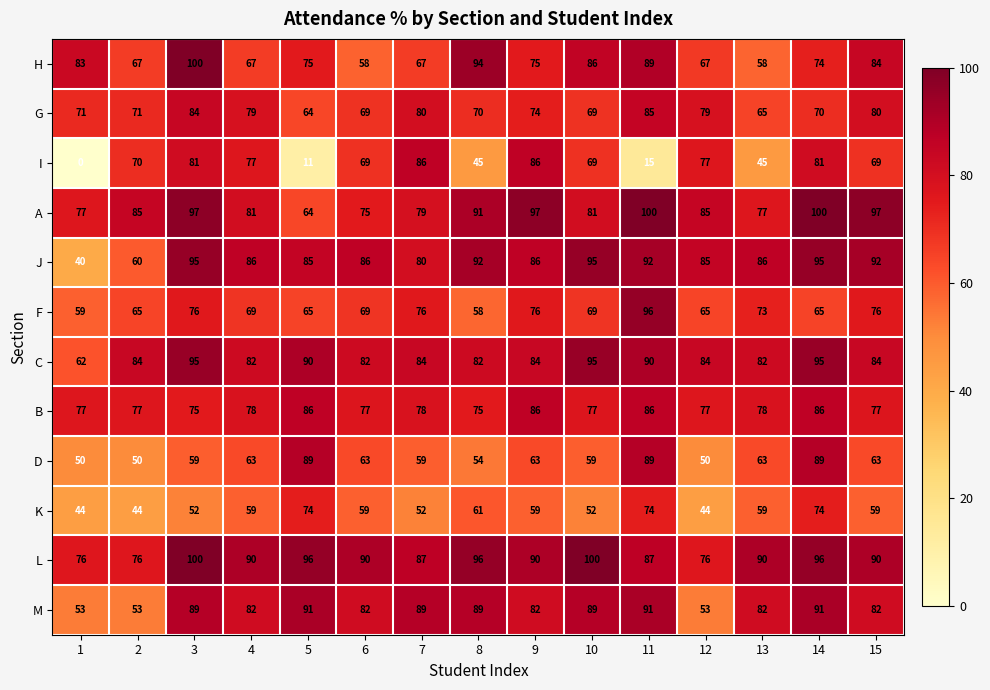

Which series has the widest spread of values?

I